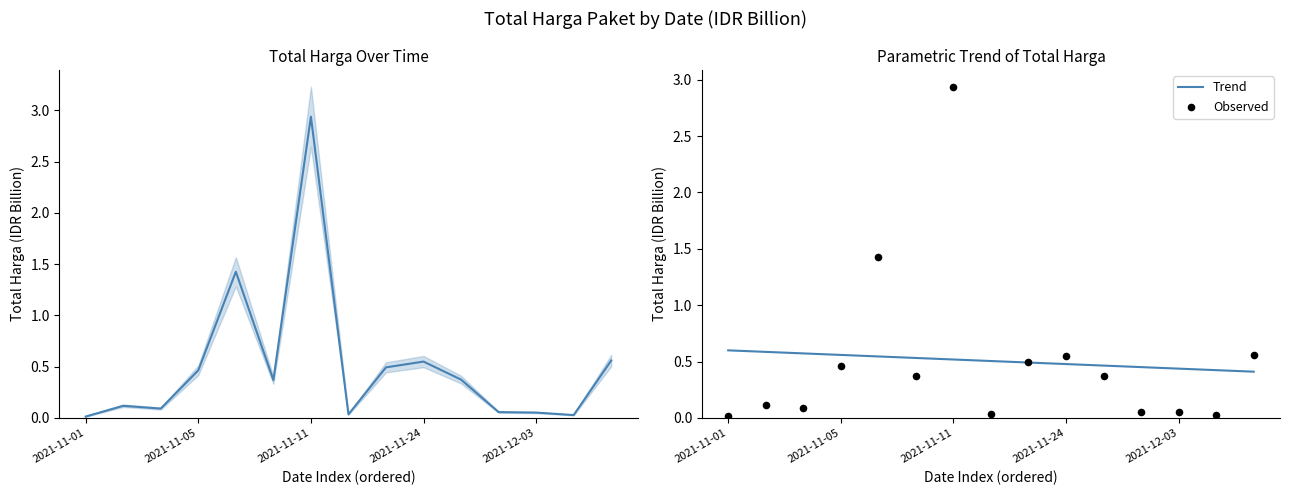

What is the change in value from 2021-11-01 to 2021-11-03?

+0.1